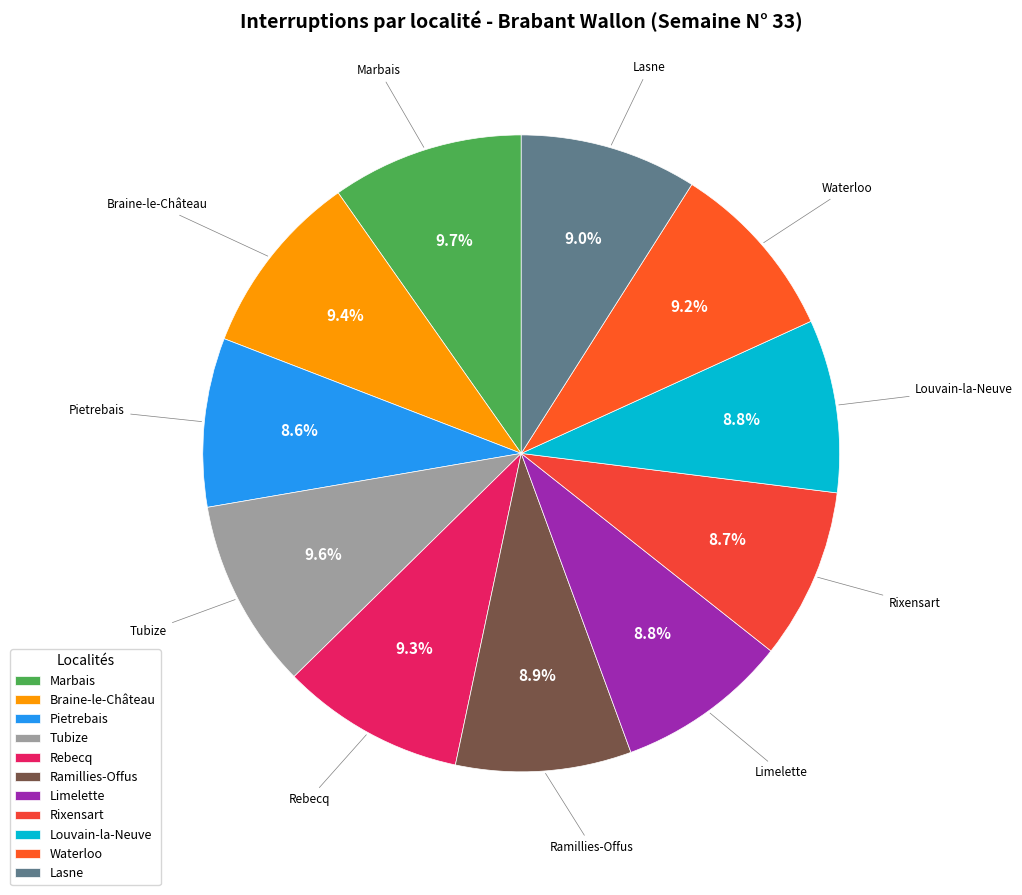

How many segments does this pie chart have?

11